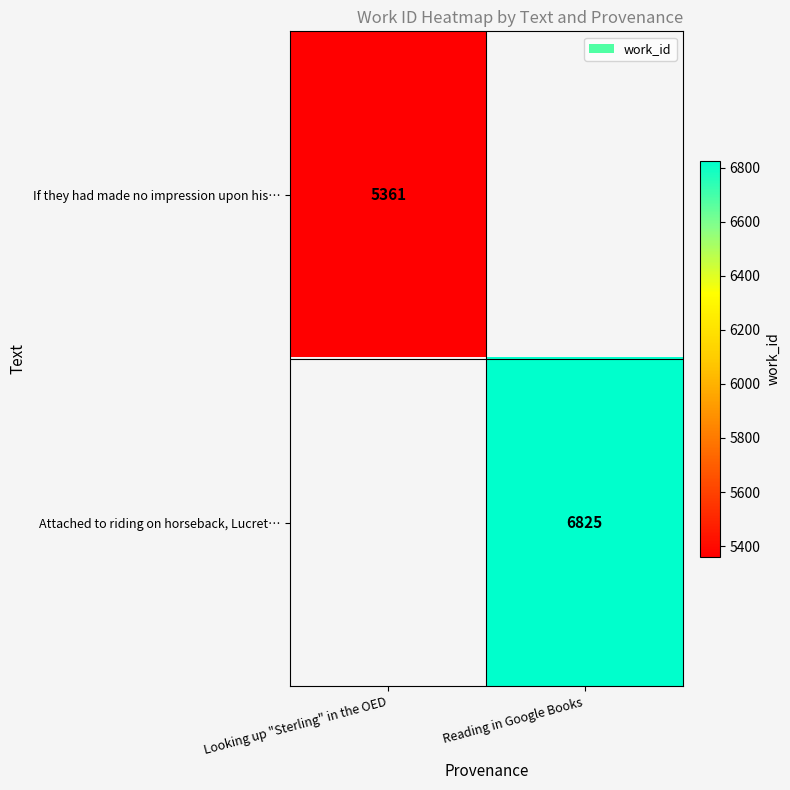

Is it true that If they had made no impression upon his… equals 5361 at Looking up "Sterling" in the OED?

True